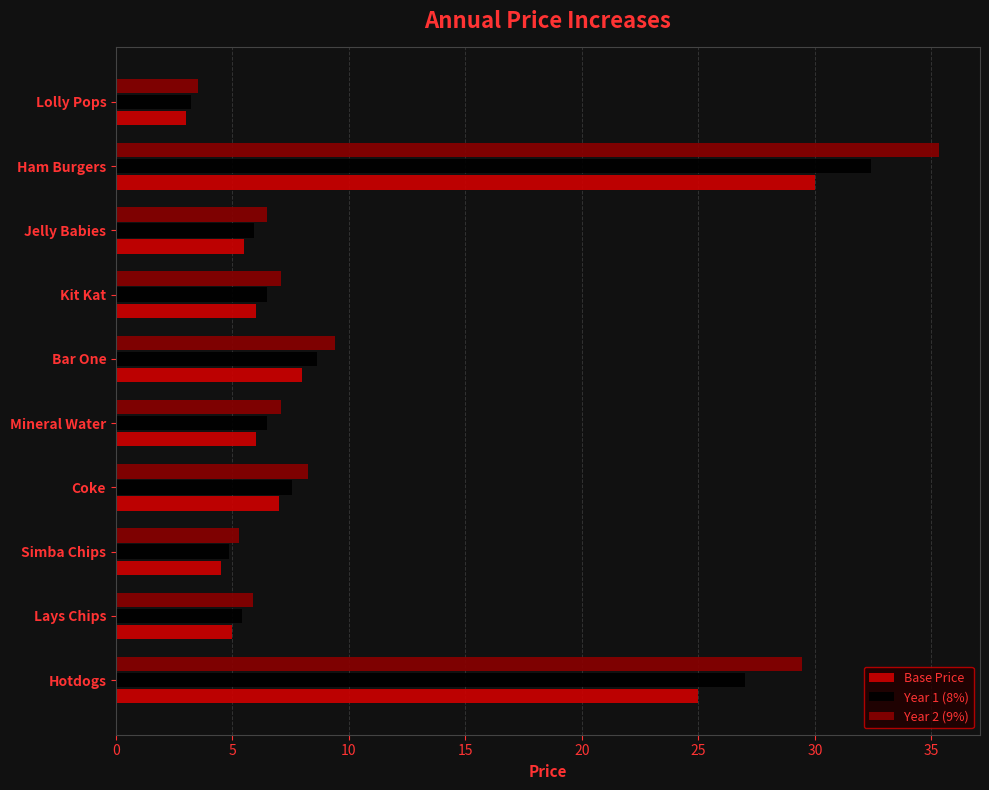

At which category is the sum across all series the highest?

Ham Burgers